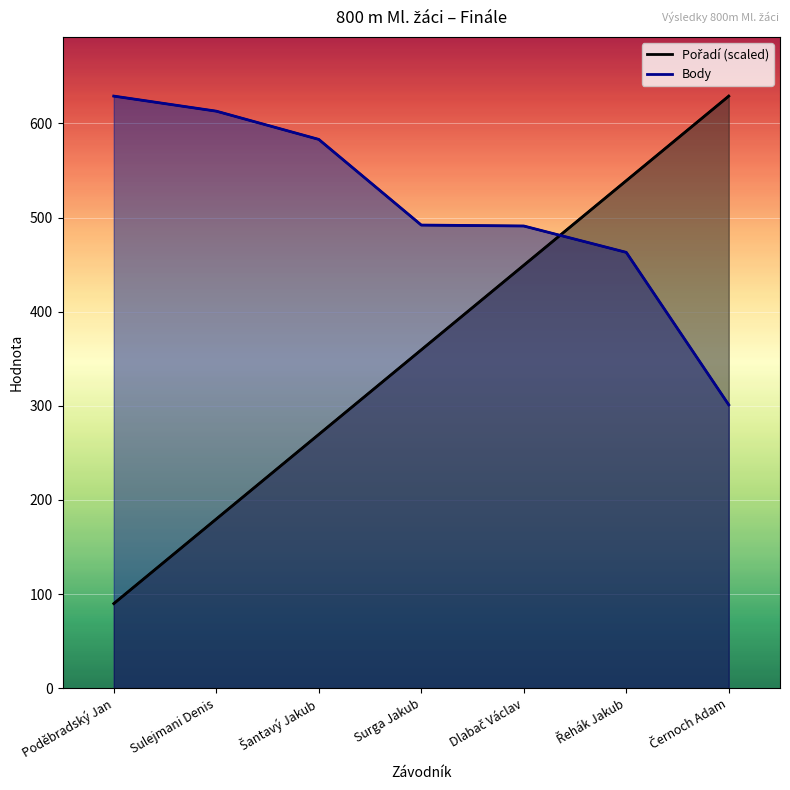

How many lines are shown in the chart?

2